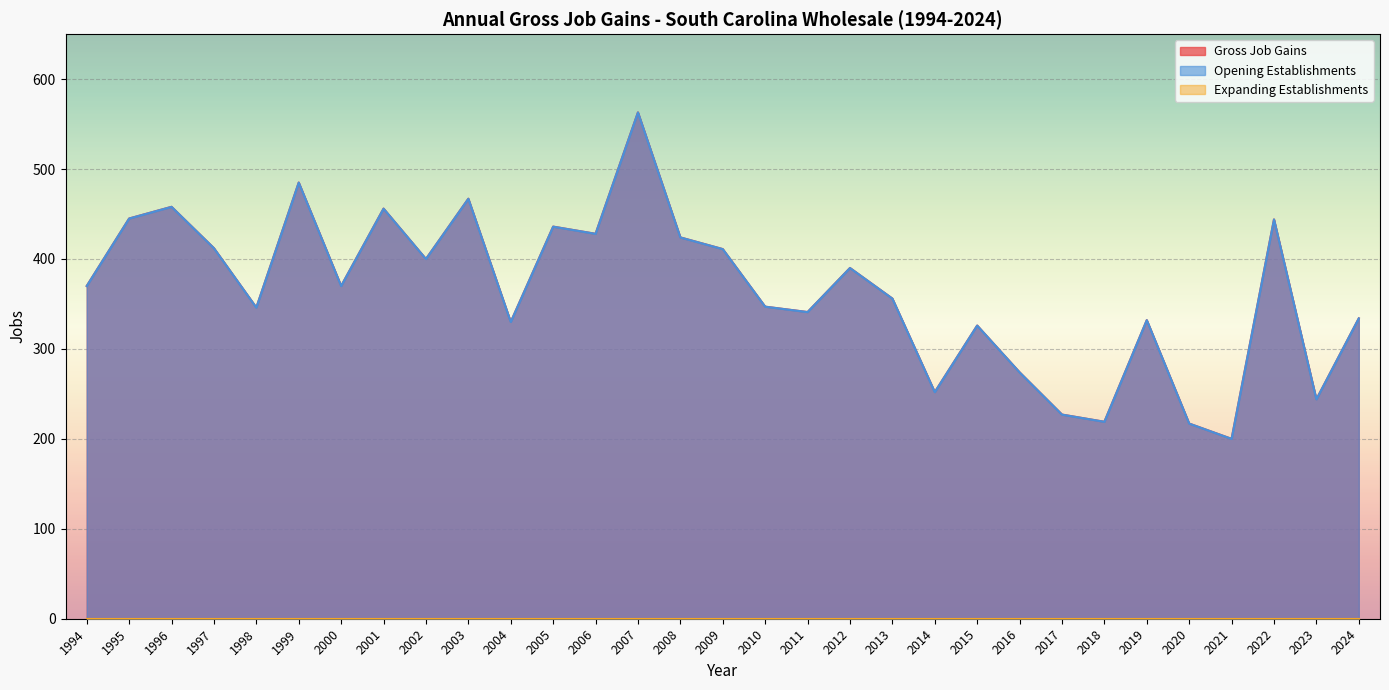

The Opening Establishments series shows 250 at 2009. True or false?

False